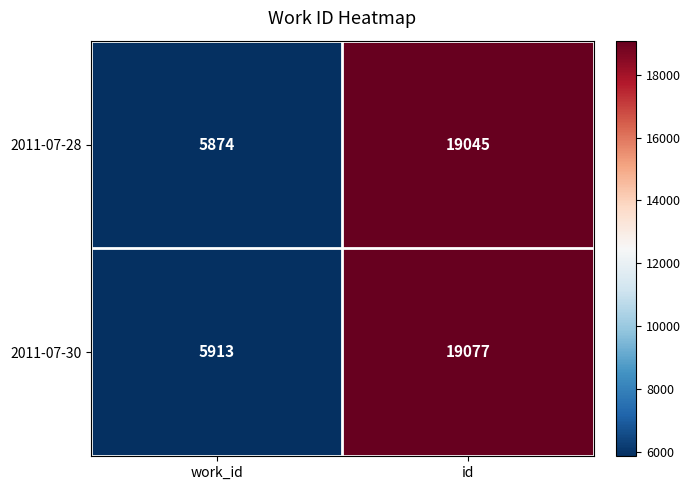

The 2011-07-30 series shows 19077 at id. True or false?

True